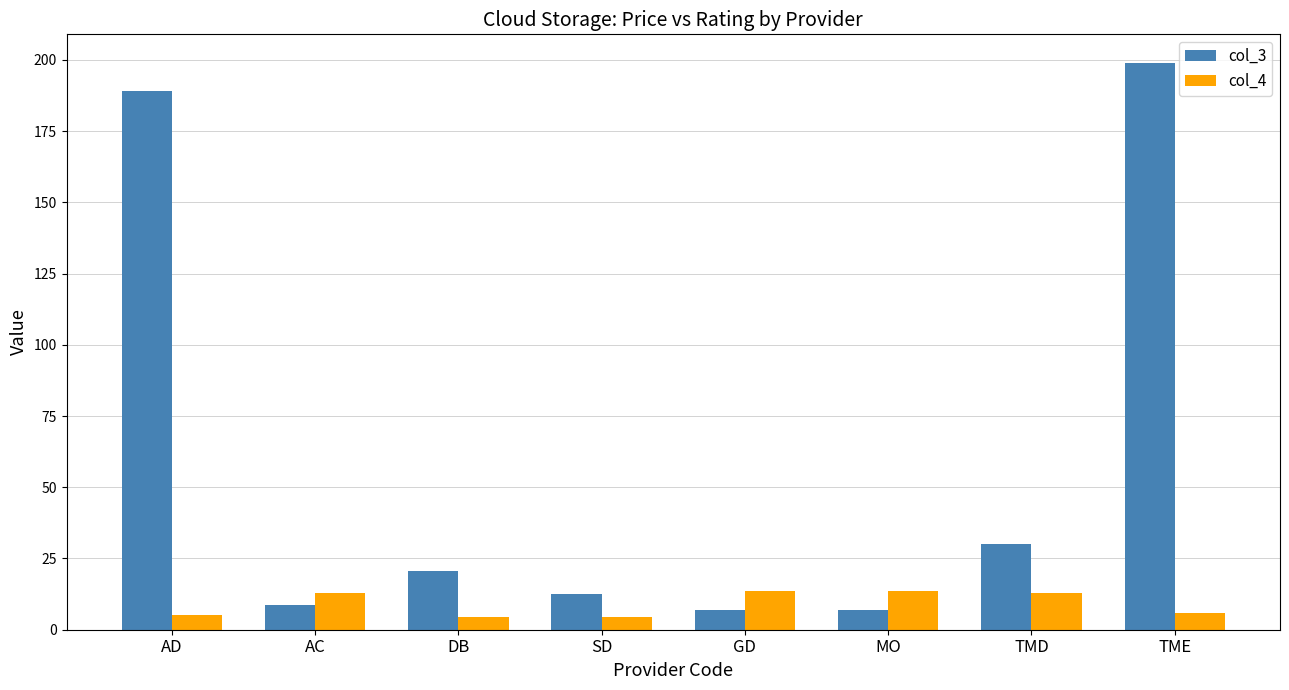

Does the chart contain any negative values?

No